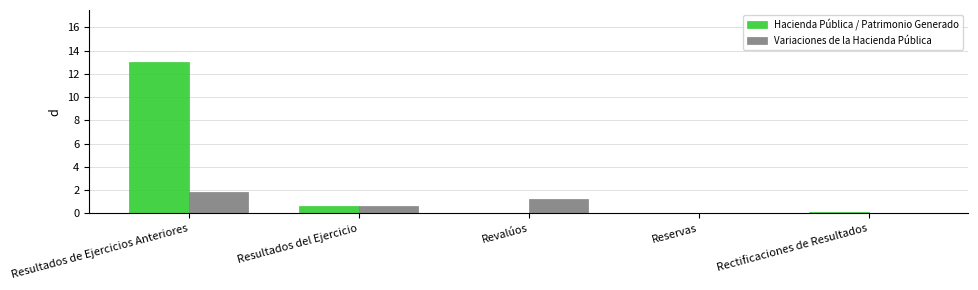

Count the number of categories in the chart.

5